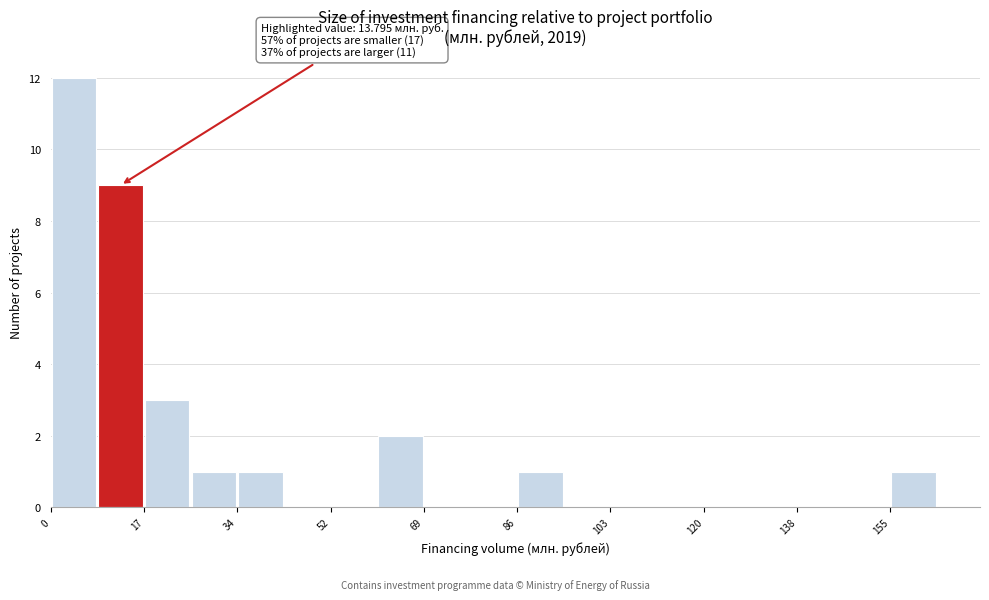

Which range on the x-axis has the tallest bar?

0 to 8